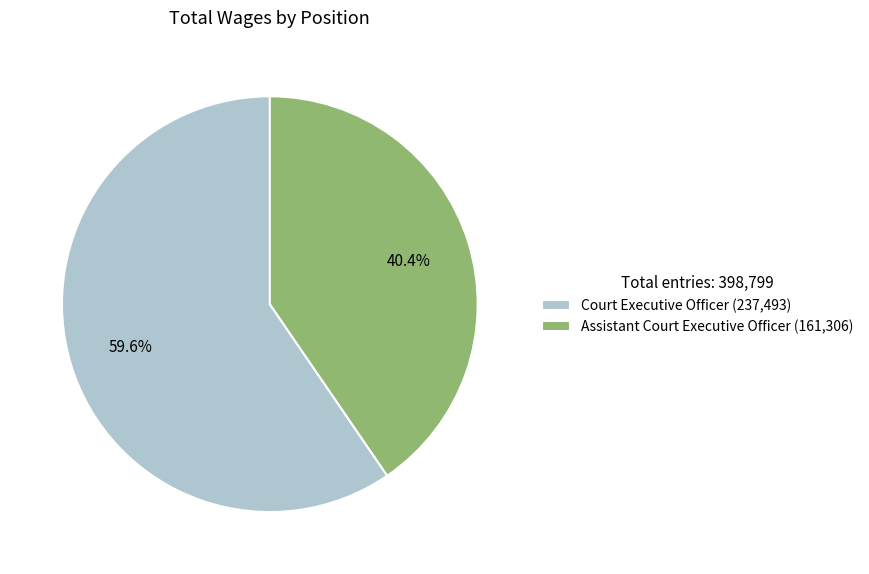

What percentage is the Court Executive Officer slice, to the nearest percent?

60%